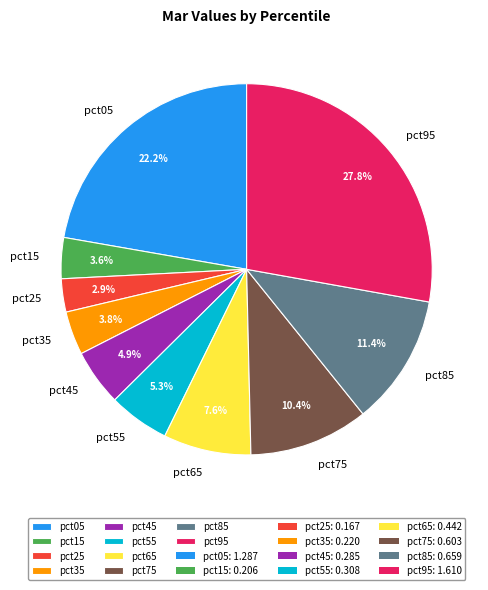

The pct95 slice represents 28% of the pie. True or false?

True